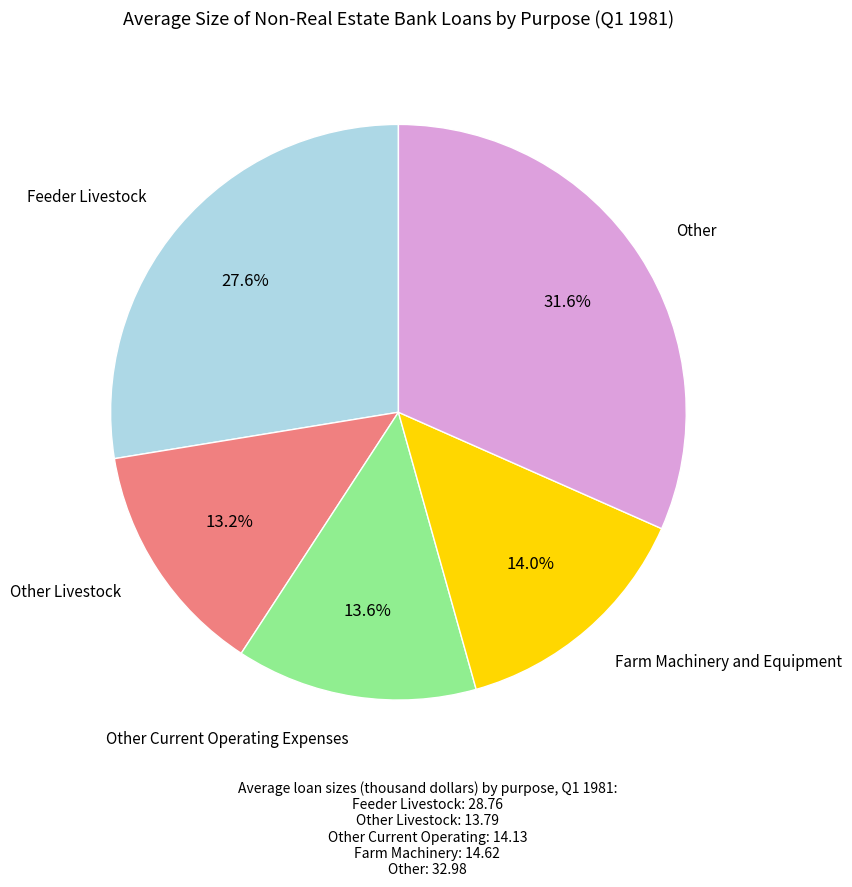

Is there a majority slice in this chart?

No